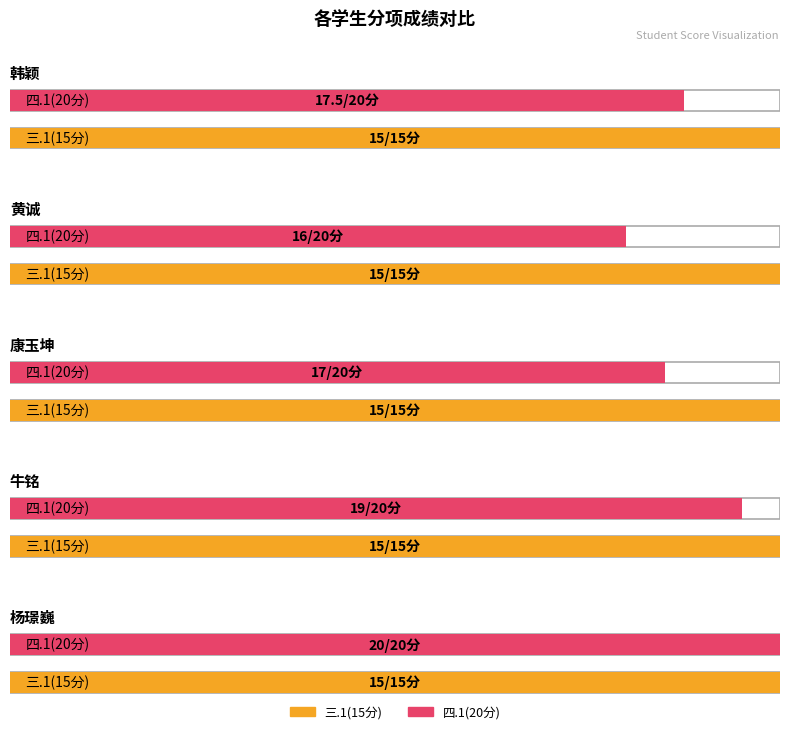

What is the difference between the maximum and minimum values in the 四.1(20分) series?

4.0